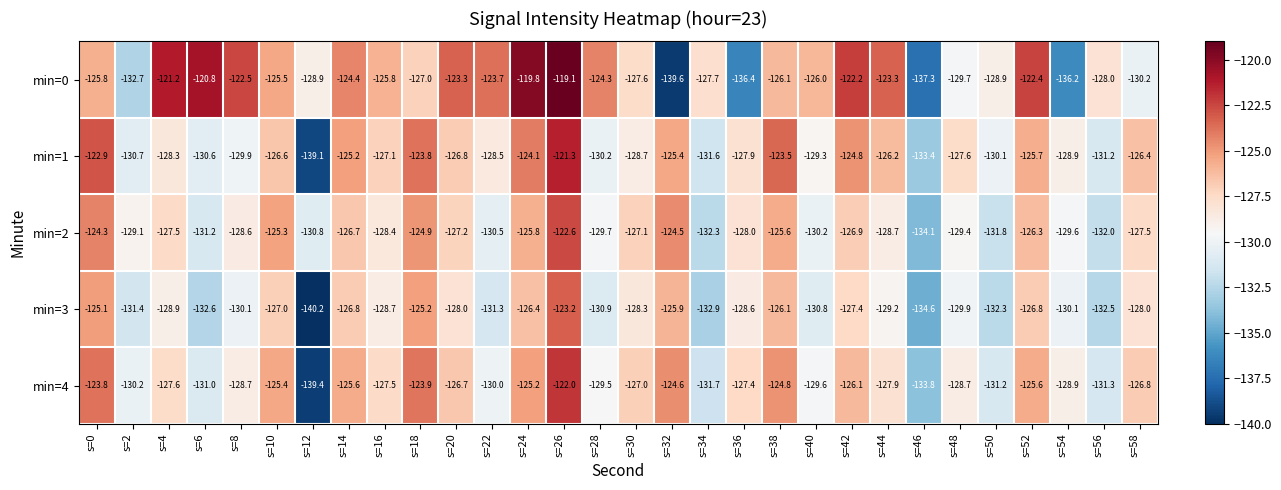

At which label is min=3 closest to -131?

s=28